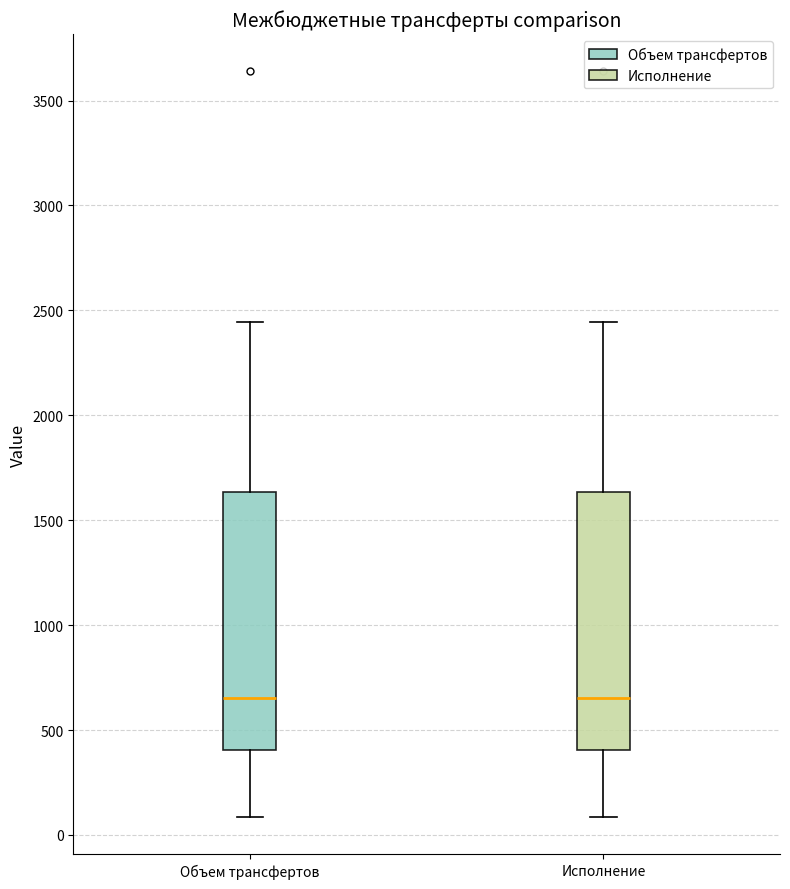

Reading left to right, read every box against the y-axis: the position of its median line, the range the box covers, and the ends of its whiskers. The values are not printed on the chart, so give them approximately, as read against the axis.

Объем трансфертов: median 650, box 400 to 1650, whiskers 100 to 2450
Исполнение: median 650, box 400 to 1650, whiskers 100 to 2450